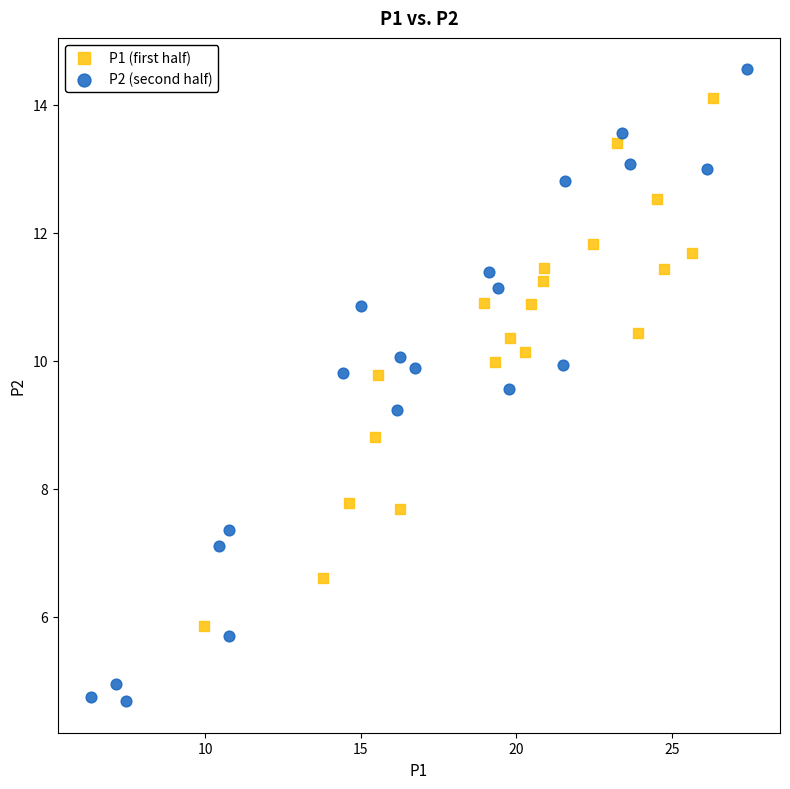

Which series reaches the minimum Y coordinate?

P2 (second half)